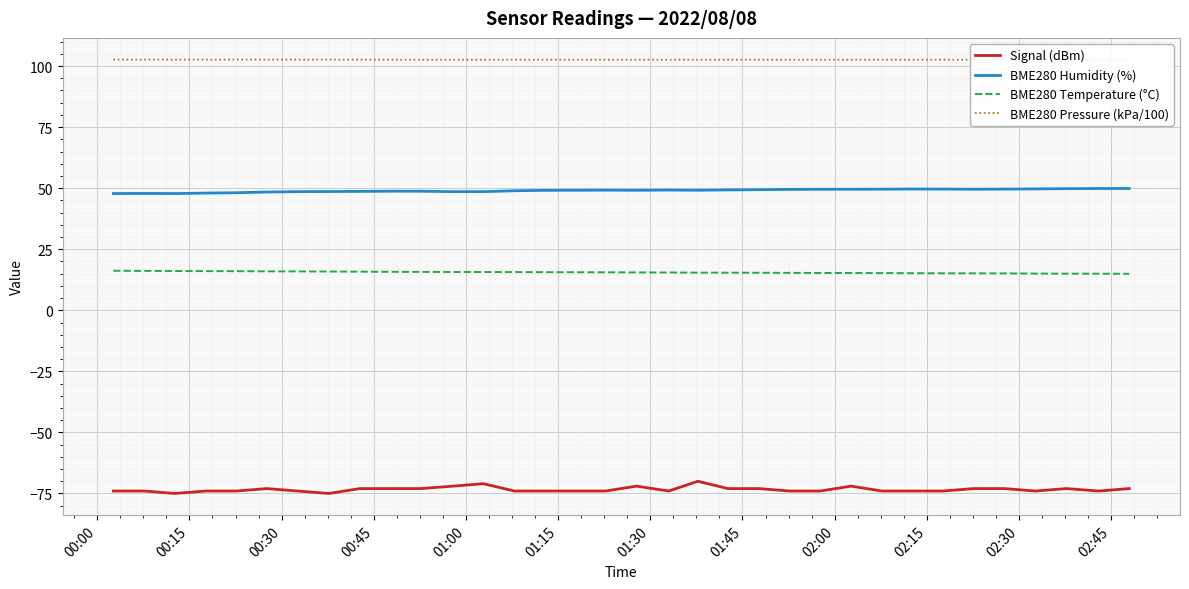

What is the smallest value displayed?

-75.0